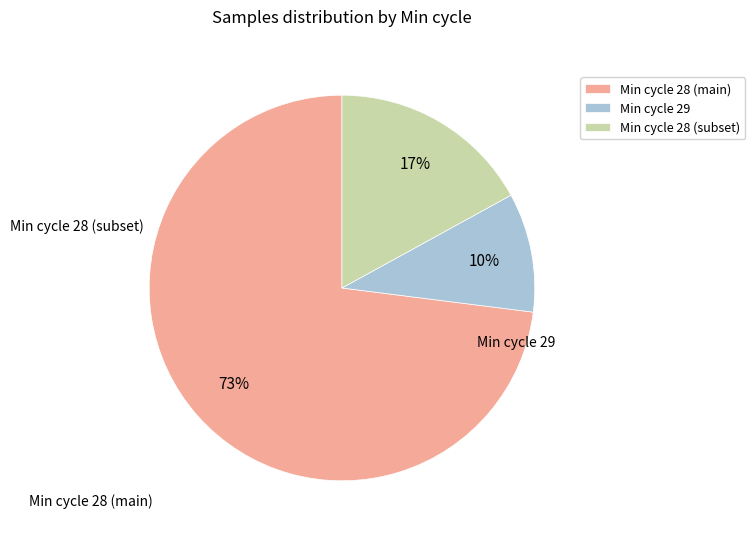

Count the number of slices in the pie.

3